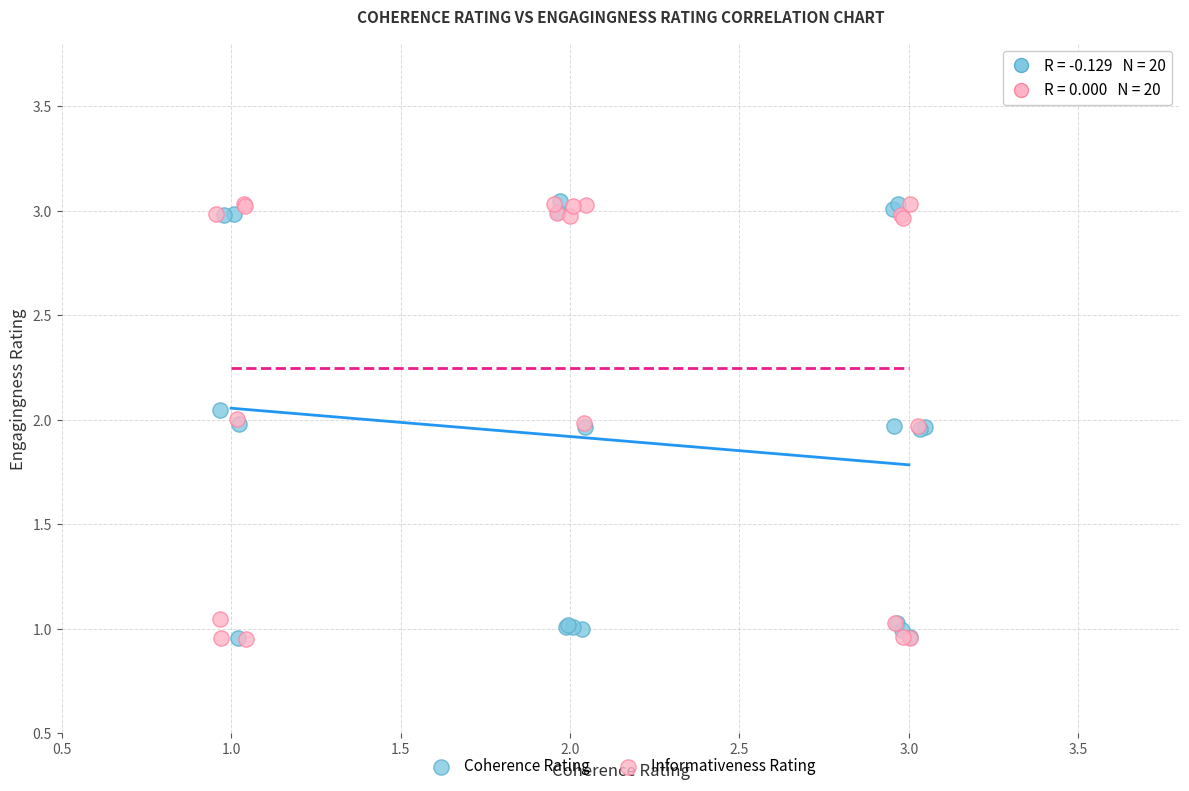

What are all the series names shown in the legend?

Coherence Rating, Informativeness Rating